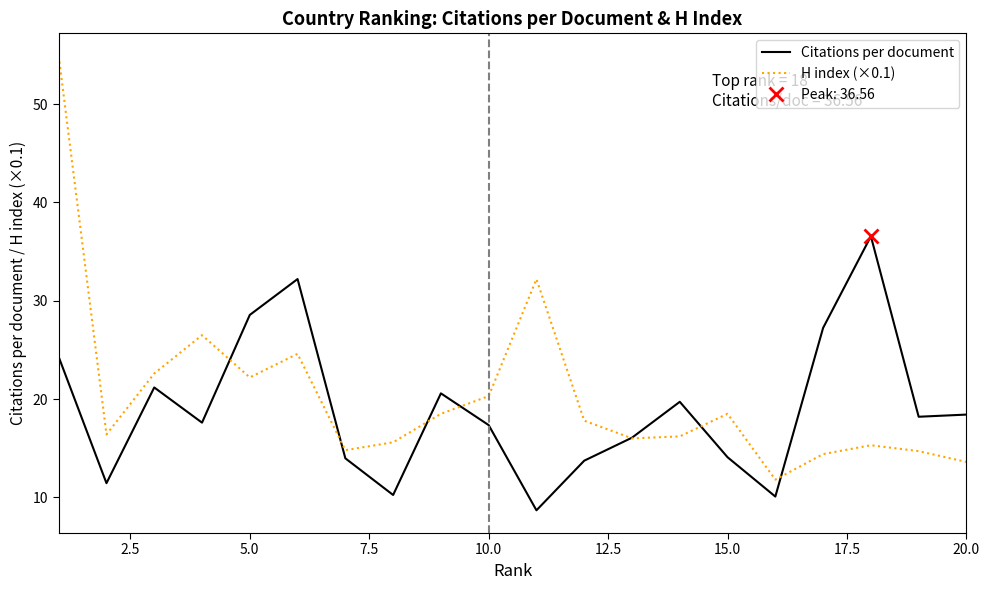

The value of H index (×0.1) at 20.0 is 13.6. True or false?

True